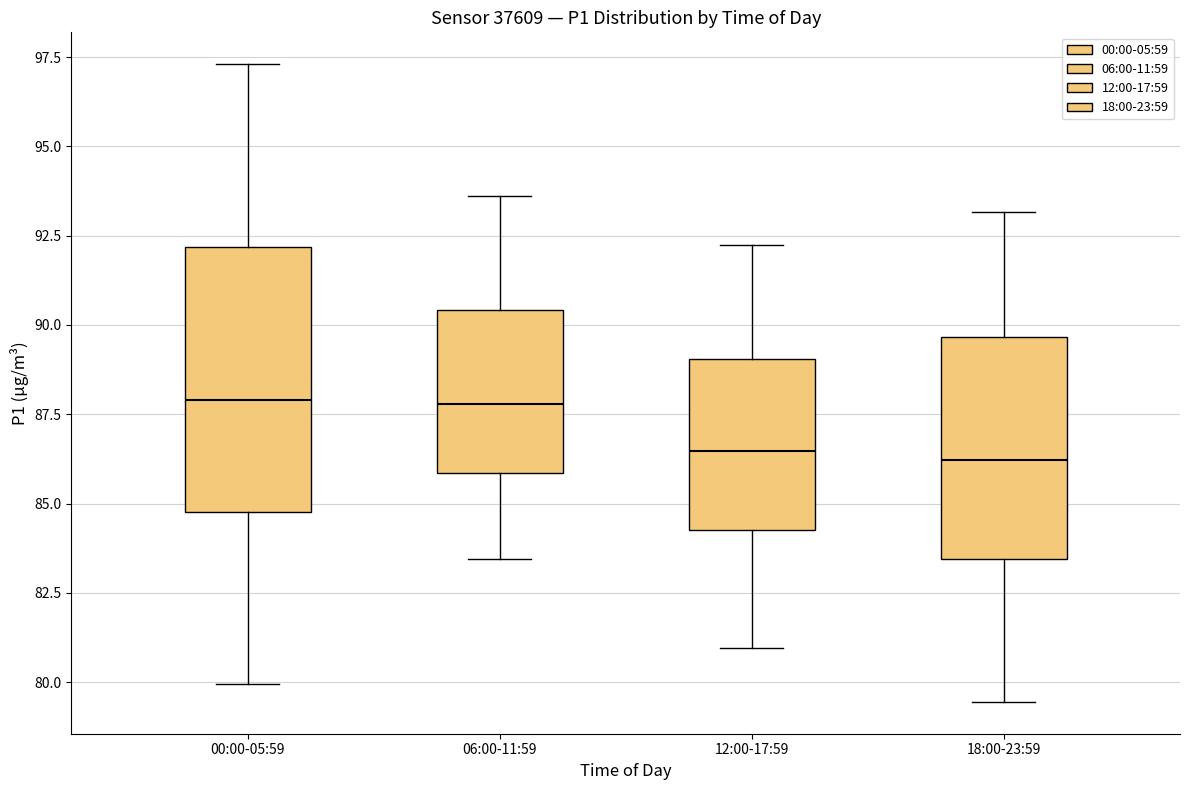

Reading left to right, read every box against the y-axis: the position of its median line, the range the box covers, and the ends of its whiskers. The values are not printed on the chart, so give them approximately, as read against the axis.

00:00-05:59: median 88.0, box 85.0 to 92.0, whiskers 80.0 to 97.5
06:00-11:59: median 88.0, box 86.0 to 90.5, whiskers 83.5 to 93.5
12:00-17:59: median 86.5, box 84.5 to 89.0, whiskers 81.0 to 92.5
18:00-23:59: median 86.0, box 83.5 to 89.5, whiskers 79.5 to 93.0